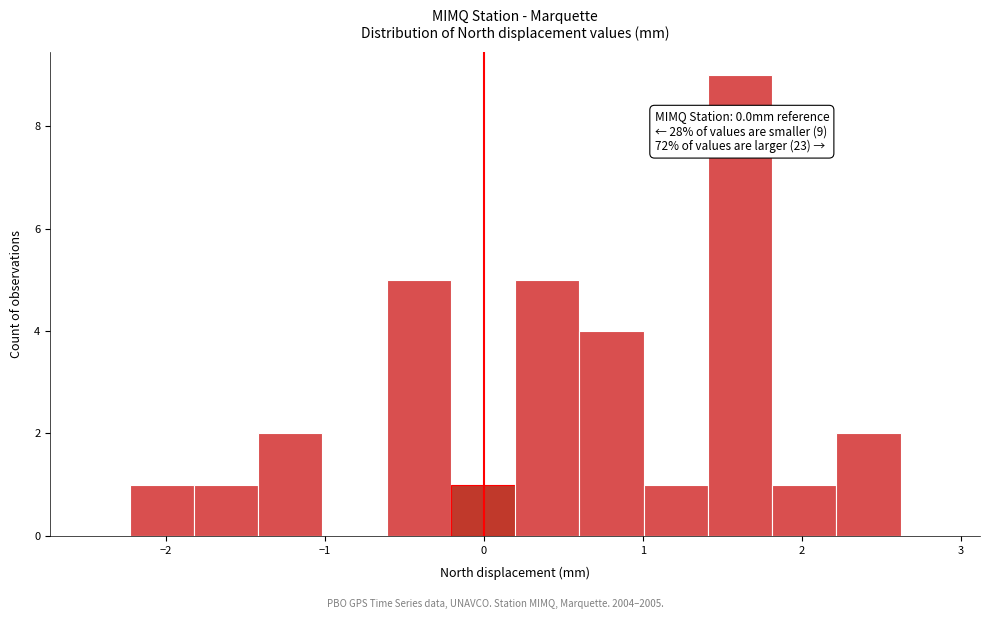

Which range on the x-axis has the tallest bar?

1.4 to 1.8